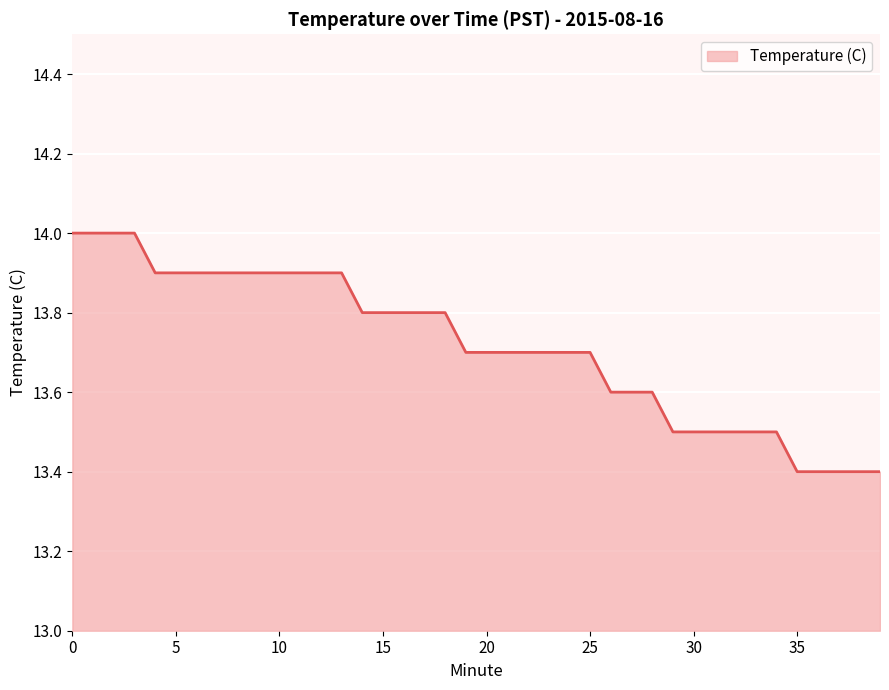

Reading left to right, list all the values displayed in this chart.

14.0	14.0	14.0	14.0	13.9	13.9	13.9	13.9	13.9	13.9	13.9	13.9	13.9	13.9	13.8	13.8	13.8	13.8	13.8	13.7	13.7	13.7	13.7	13.7	13.7	13.7	13.6	13.6	13.6	13.5	13.5	13.5	13.5	13.5	13.5	13.4	13.4	13.4	13.4	13.4